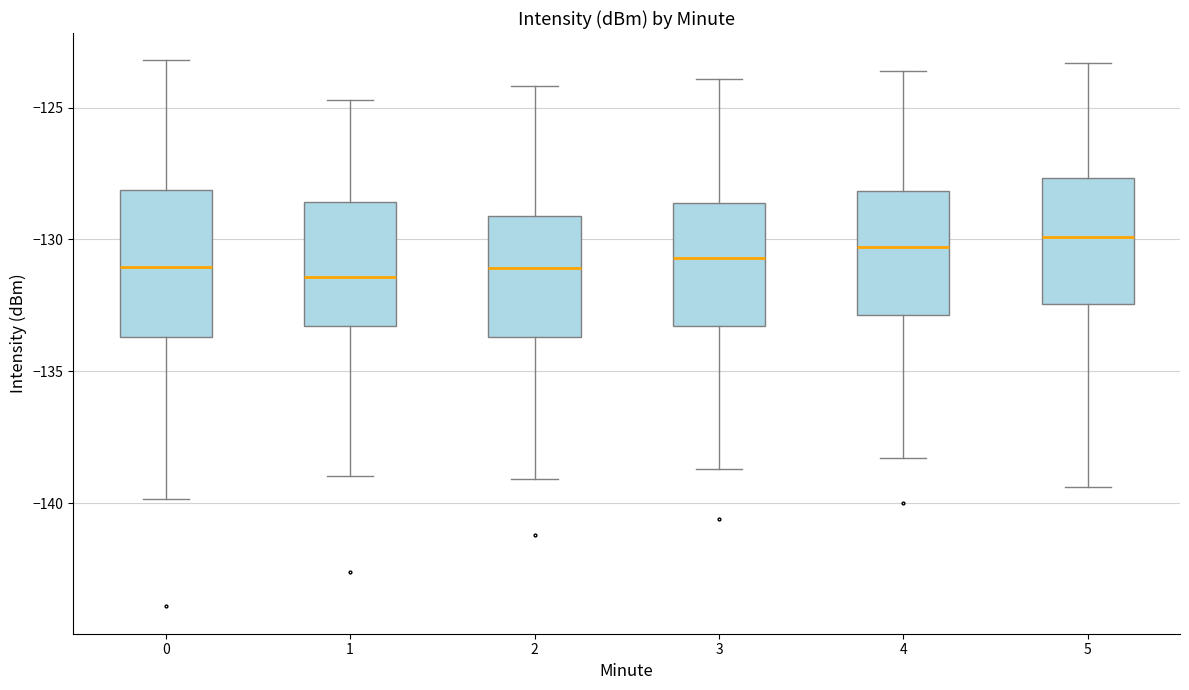

Reading left to right, read every box against the y-axis: the position of its median line, the range the box covers, and the ends of its whiskers. The values are not printed on the chart, so give them approximately, as read against the axis.

0: median -131.0, box -133.5 to -128.0, whiskers -140.0 to -123.0
1: median -131.5, box -133.5 to -128.5, whiskers -139.0 to -124.5
2: median -131.0, box -133.5 to -129.0, whiskers -139.0 to -124.0
3: median -130.5, box -133.5 to -128.5, whiskers -138.5 to -124.0
4: median -130.5, box -133.0 to -128.0, whiskers -138.5 to -123.5
5: median -130.0, box -132.5 to -127.5, whiskers -139.5 to -123.5